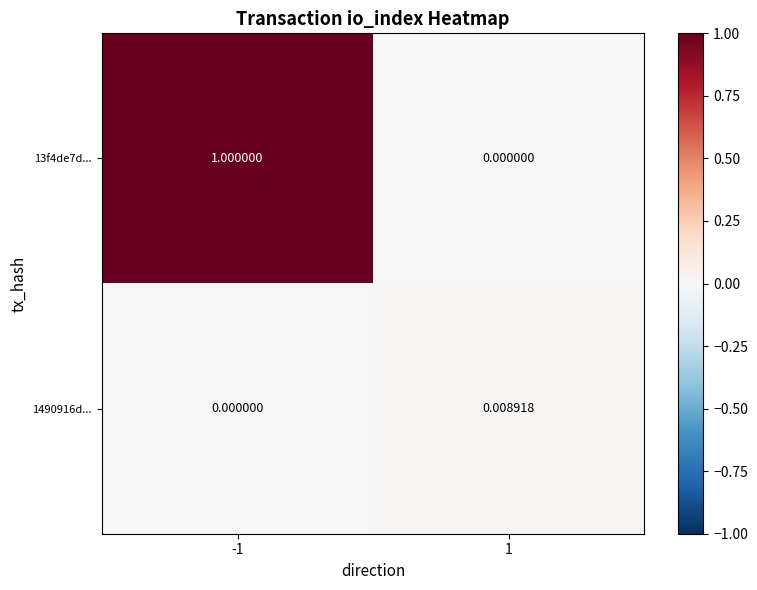

Which series has the widest spread of values?

13f4de7d...